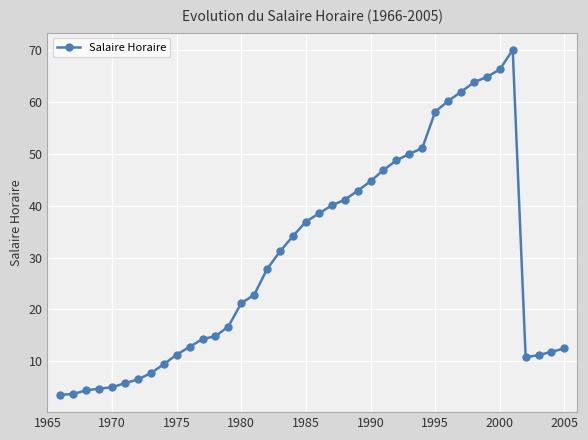

How many data points are above 27?

20